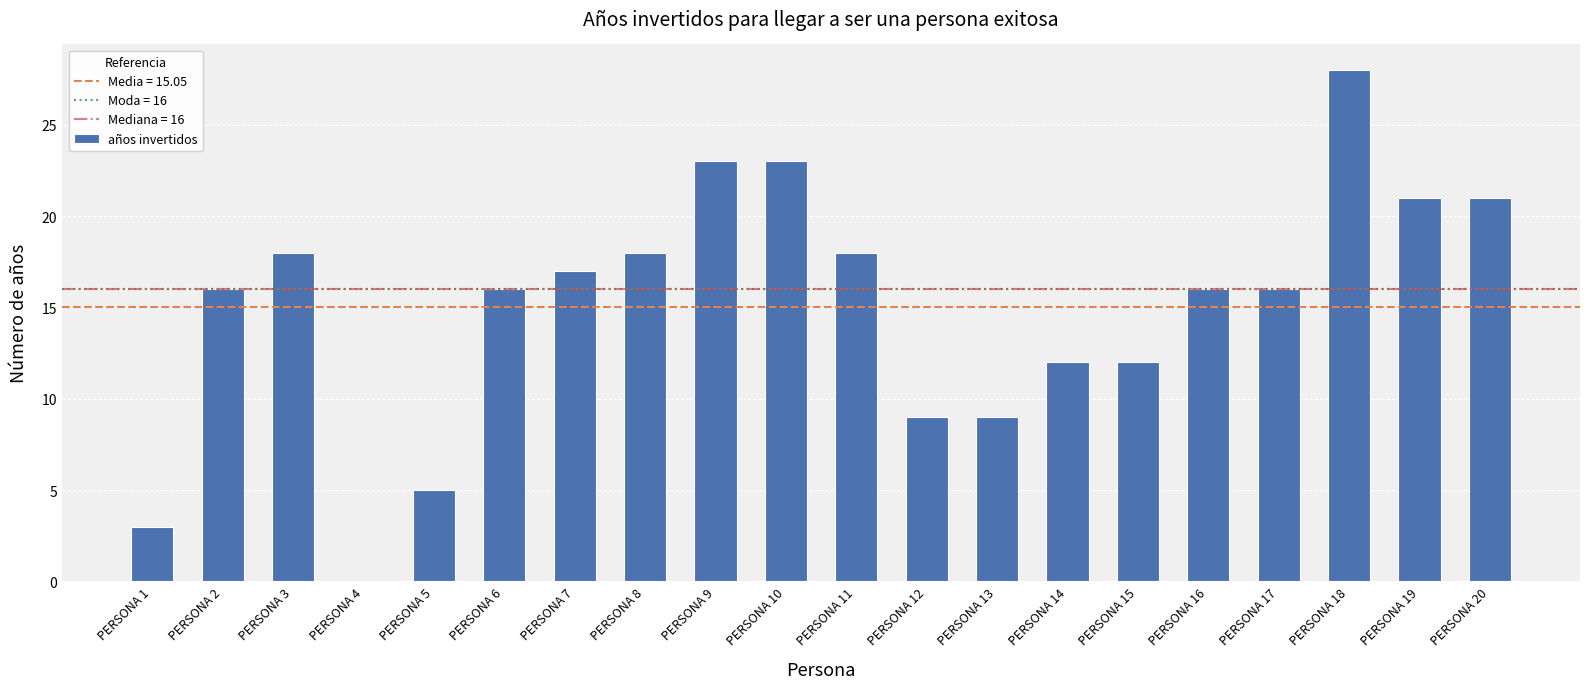

The value at PERSONA 17 is 16. True or false?

True